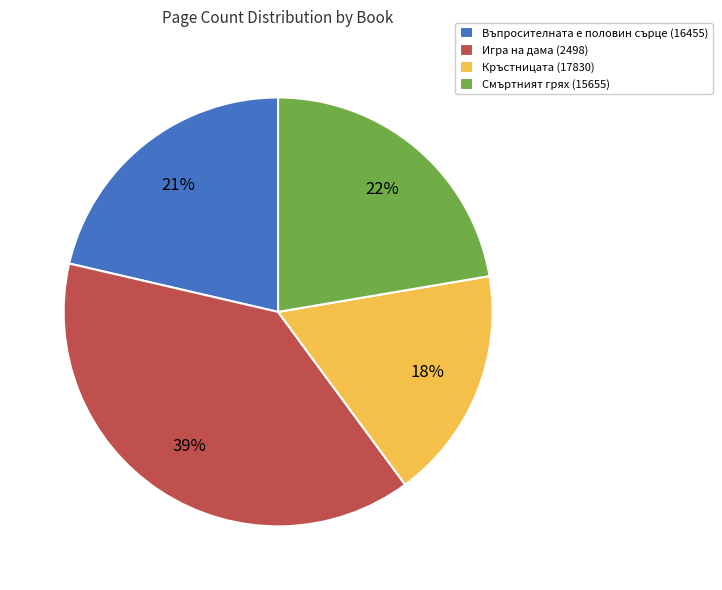

Is it true that Игра на дама (2498) is 24% of the pie?

False